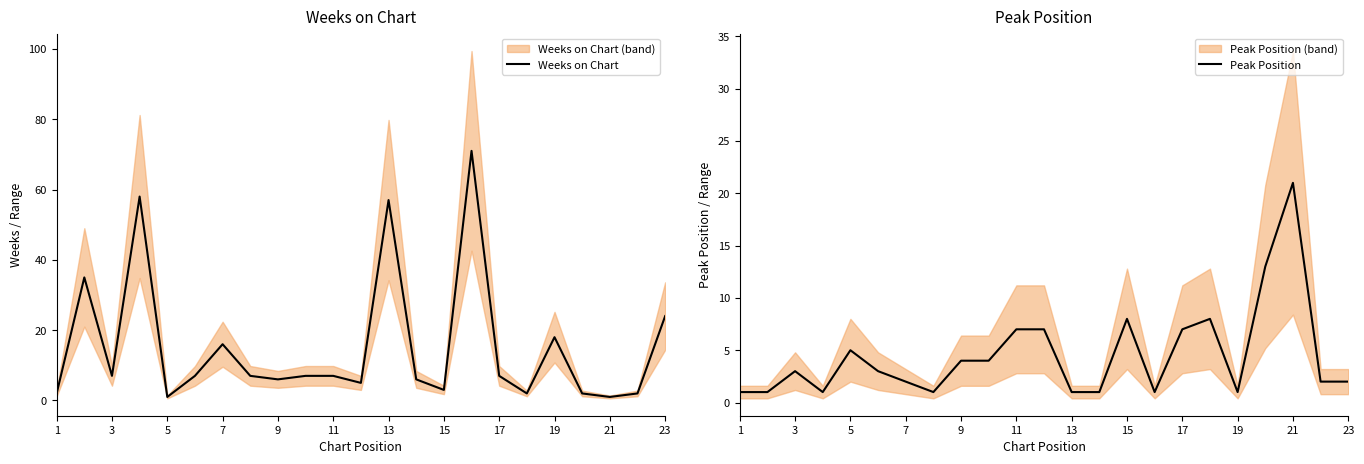

Is this an area chart (filled region under the line)?

No